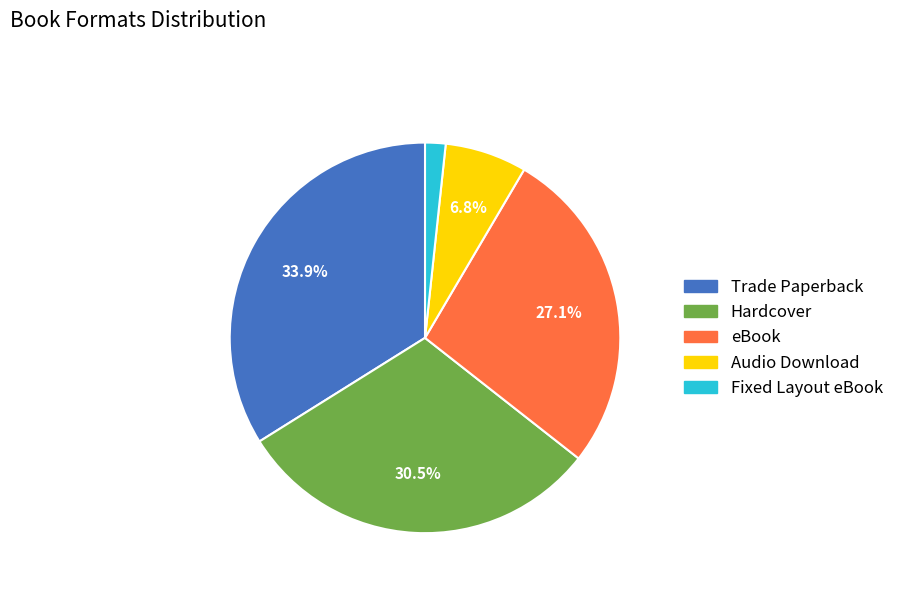

Which slice is the smallest?

Fixed Layout eBook